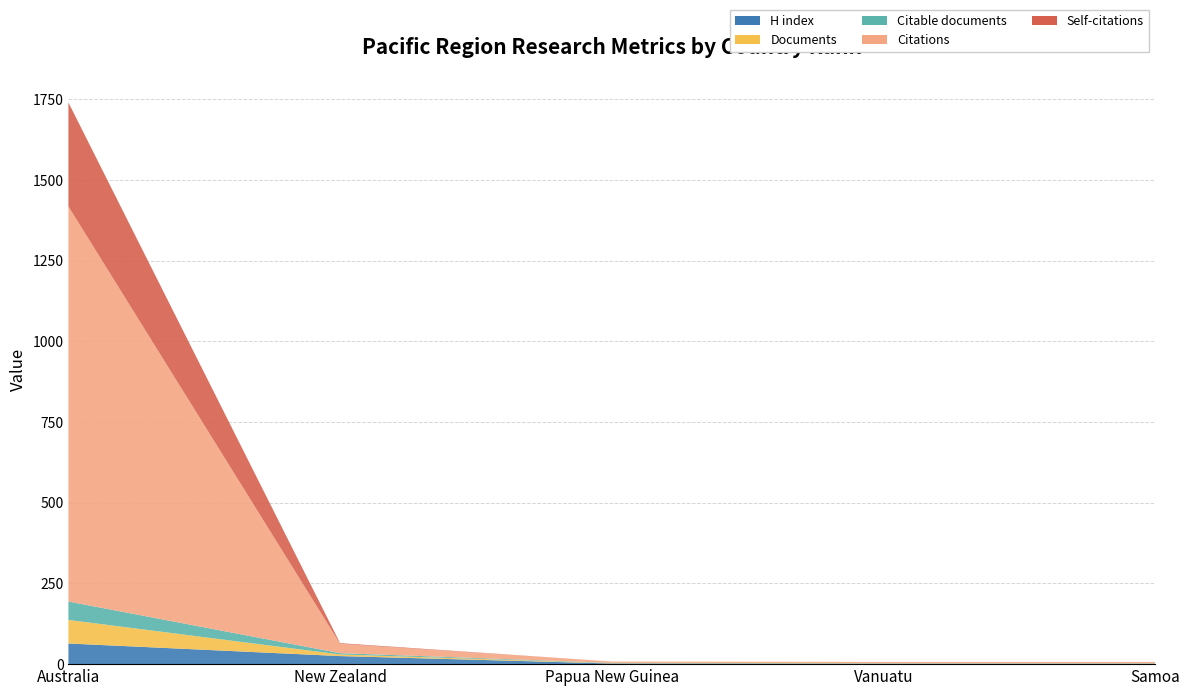

Reading right to left, list all the values displayed in this chart.

H index: 1	1	2	25	64
Documents: 1	1	1	5	73
Citable documents: 1	1	1	4	57
Citations: 4	4	4	29	1224
Self-citations: 0	0	0	2	322